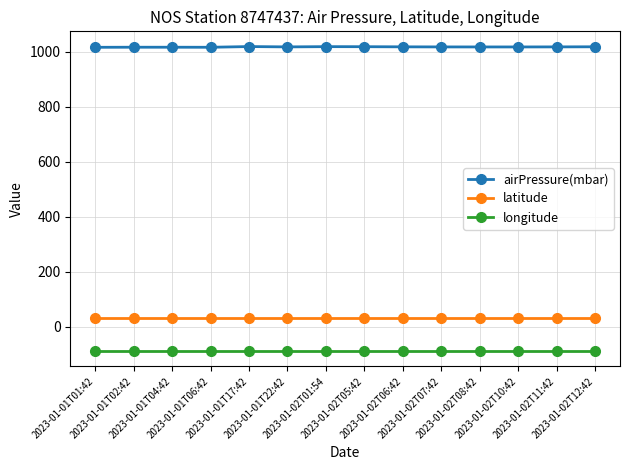

What are all the series names shown in the legend?

airPressure(mbar), latitude, longitude